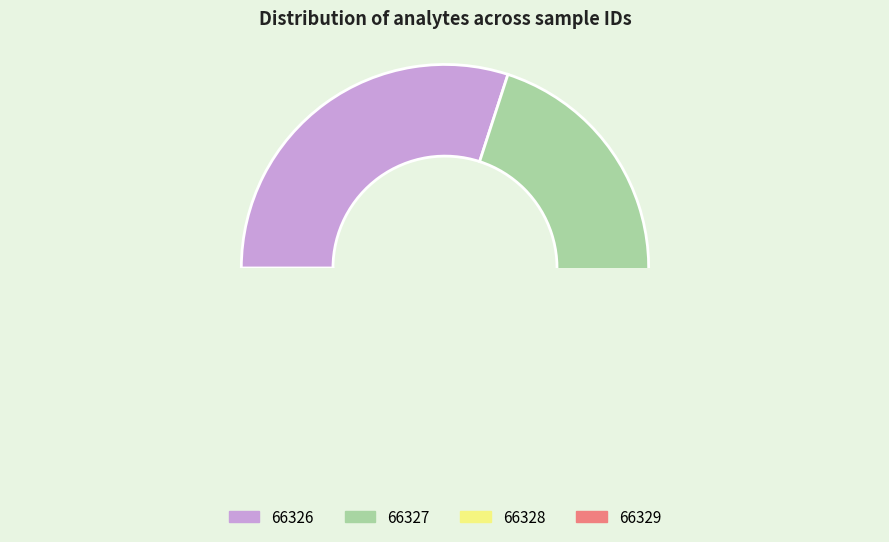

Count the number of slices in the pie.

4